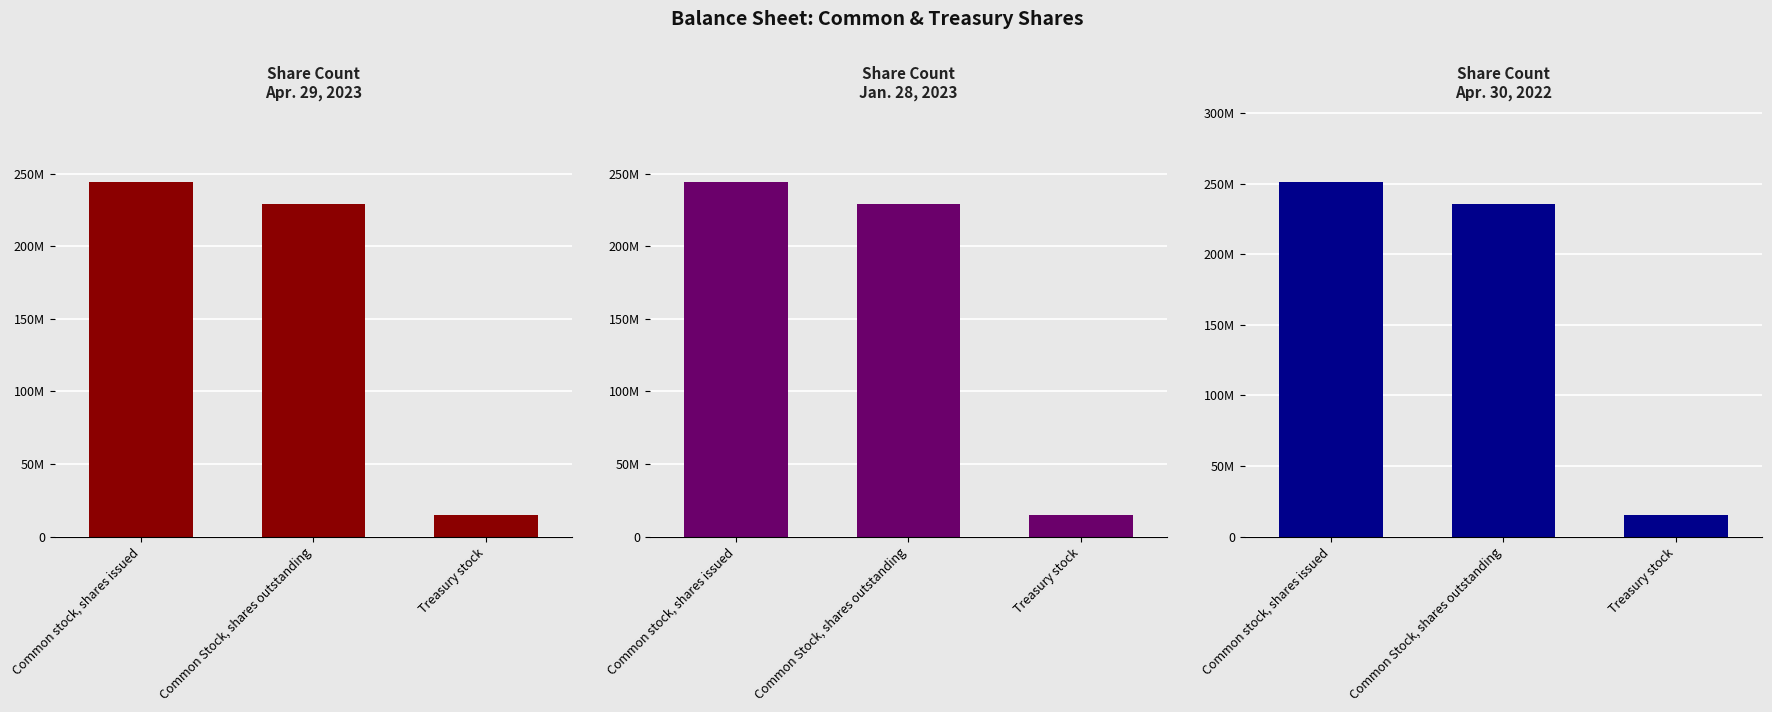

Which series has the widest spread of values?

Apr. 30, 2022